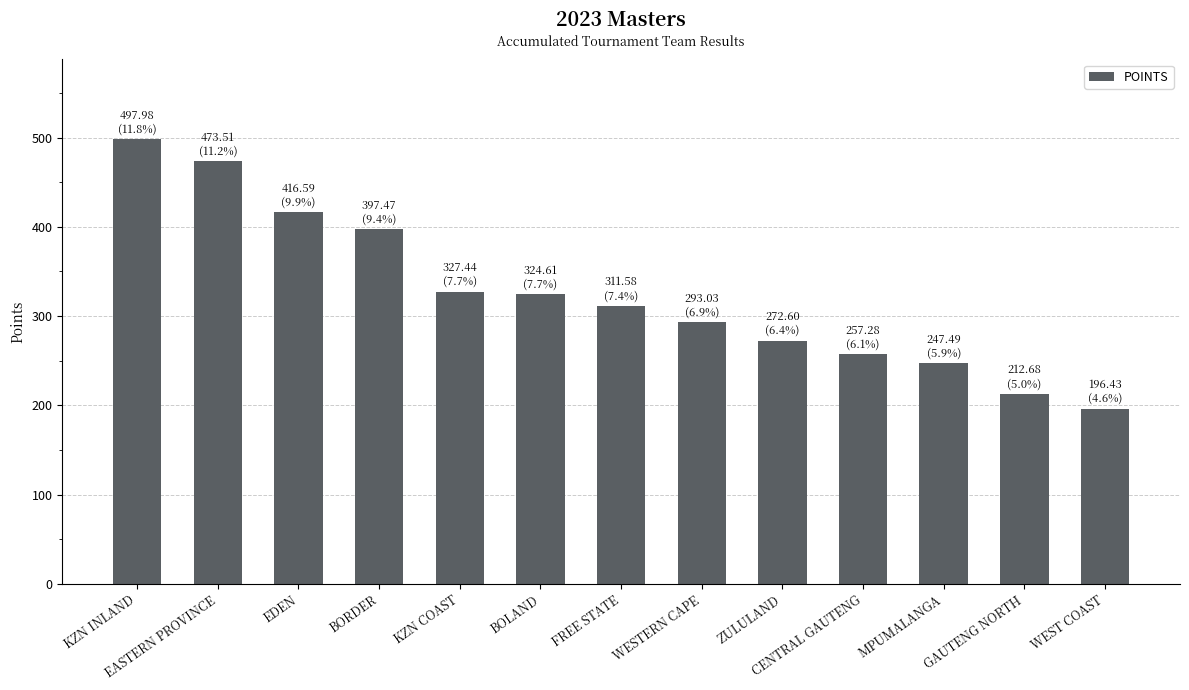

True or false: the data shows 196.4 at WEST COAST.

True